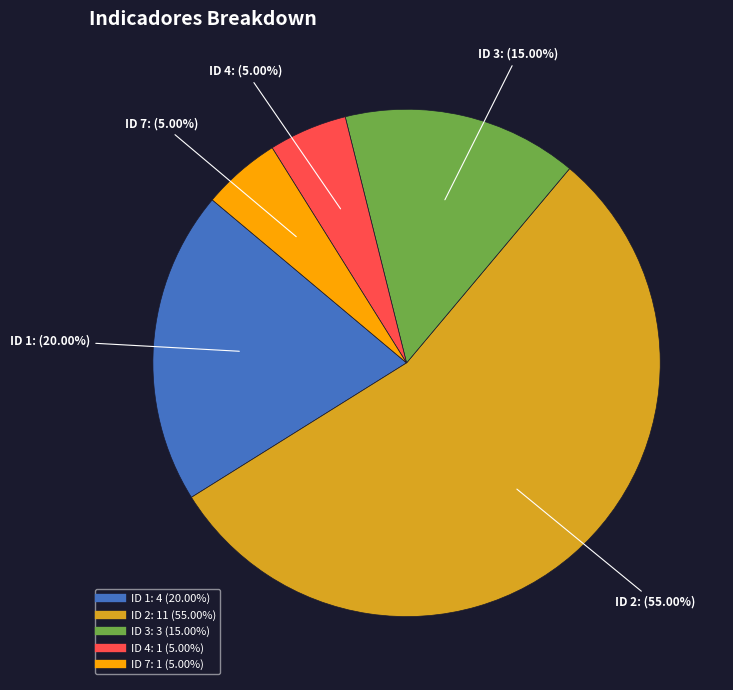

Does any single category account for the majority?

Yes